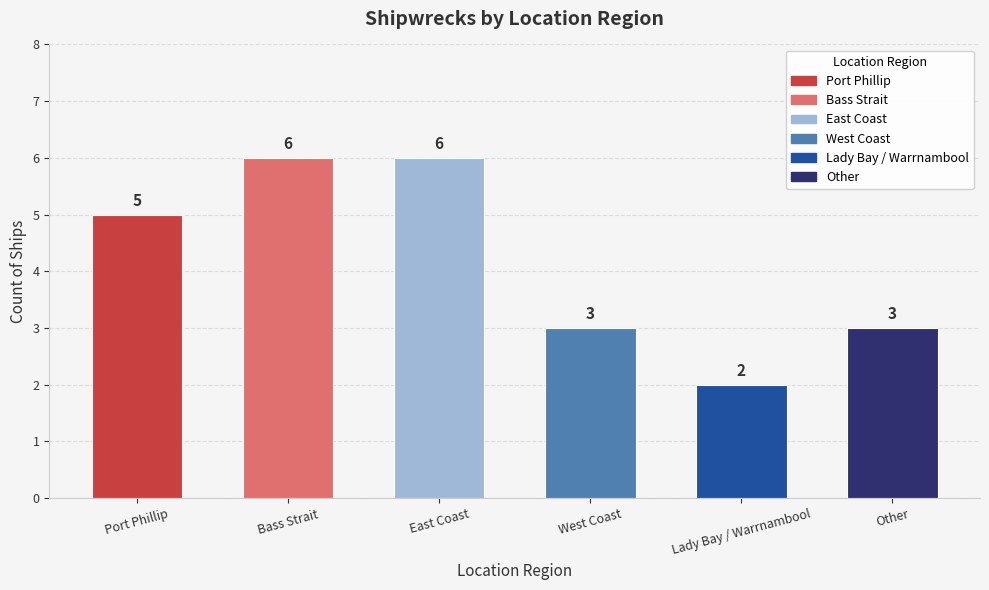

Which category has the lowest value across all series?

Lady Bay / Warrnambool